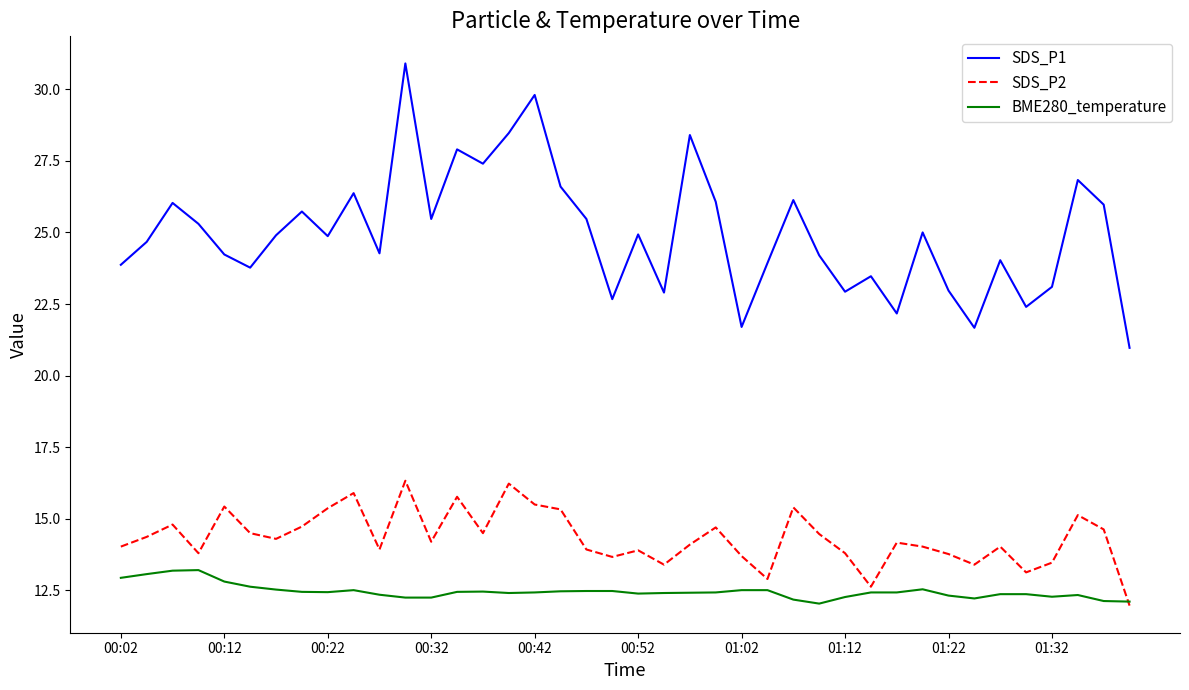

Does the chart display data point markers on the line(s)?

No